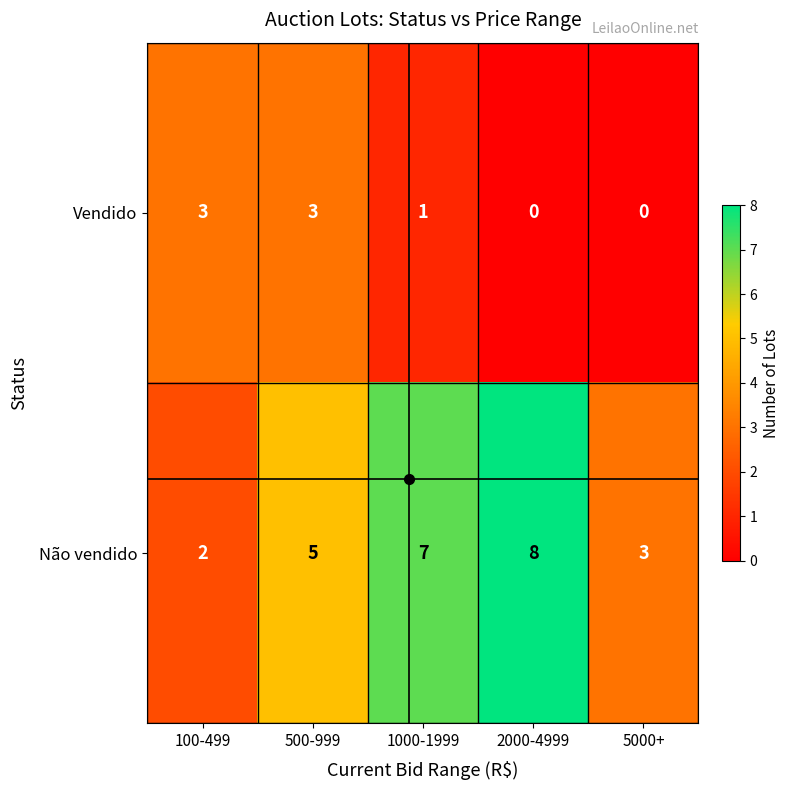

What is the sum of the Não vendido values at 5000+ and 2000-4999?

11